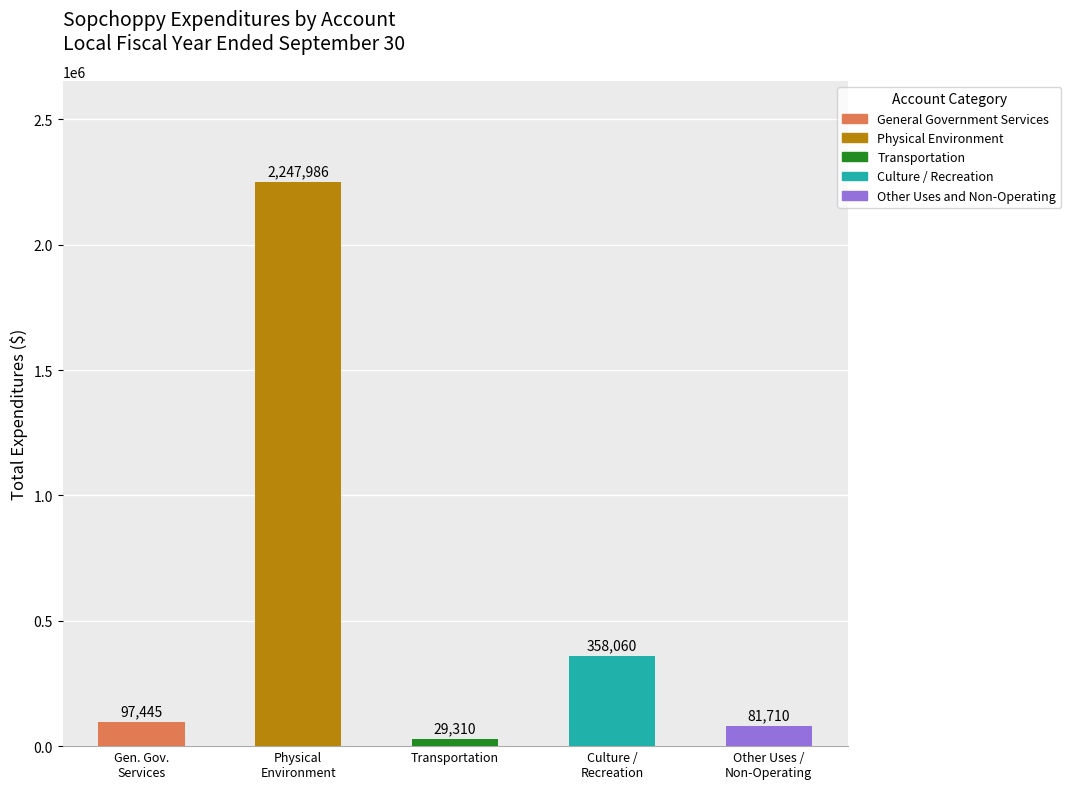

Rank the series by their maximum value, from lowest to highest.

Transportation, Other Uses and Non-Operating, General Government Services, Culture / Recreation, Physical Environment